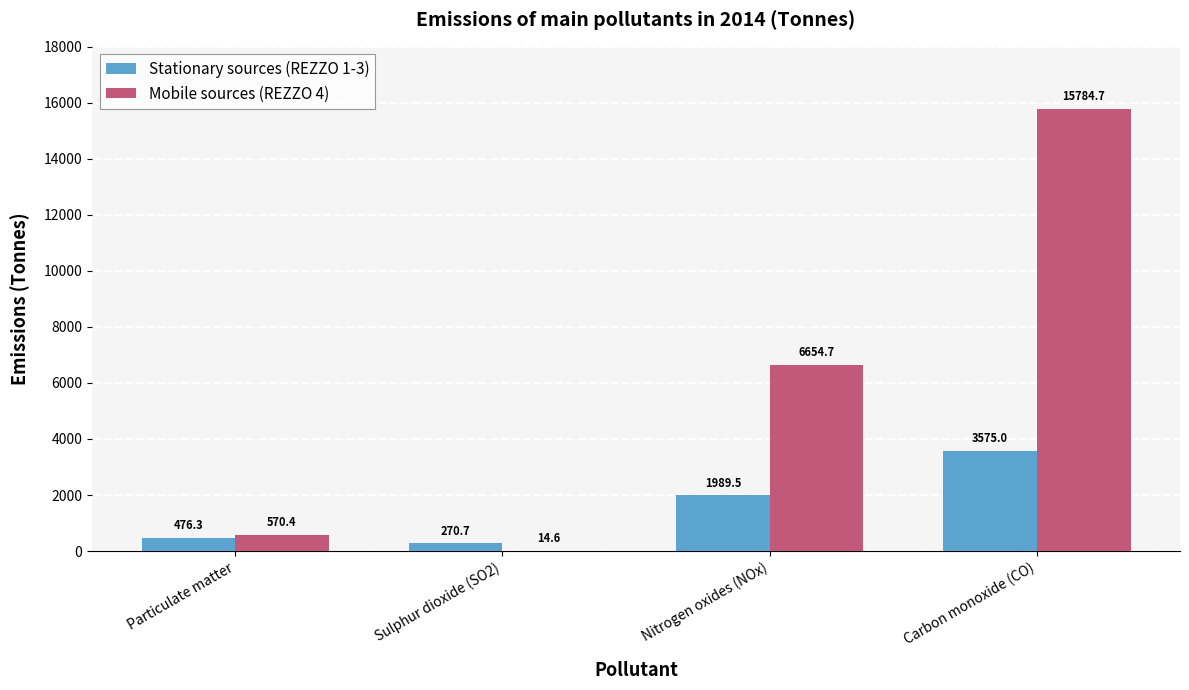

What is the total value across all series at Nitrogen oxides (NOx)?

8644.2